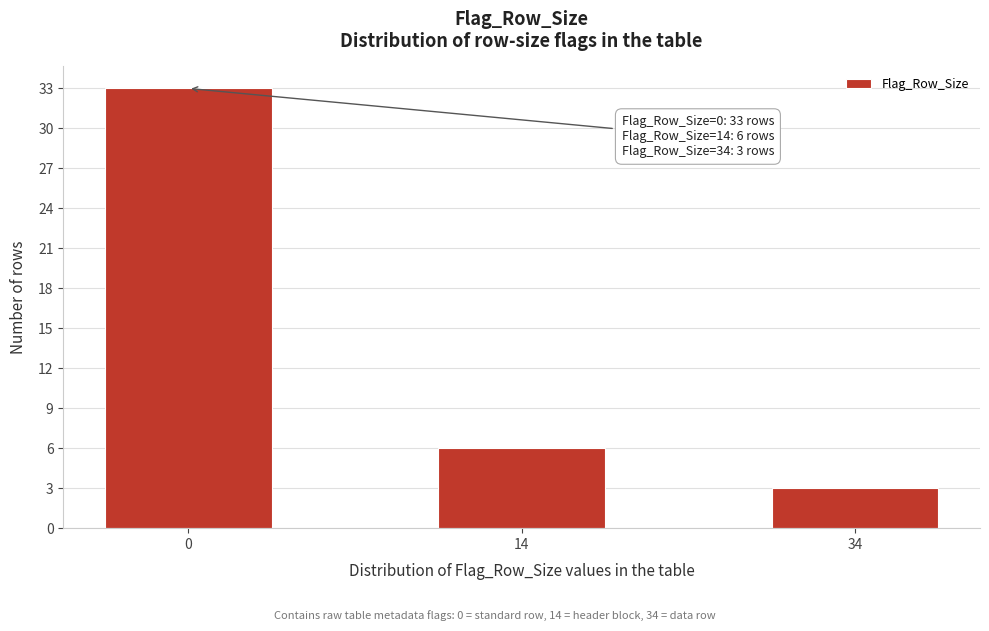

Reading right to left, extract all data points from this chart.

3	6	33